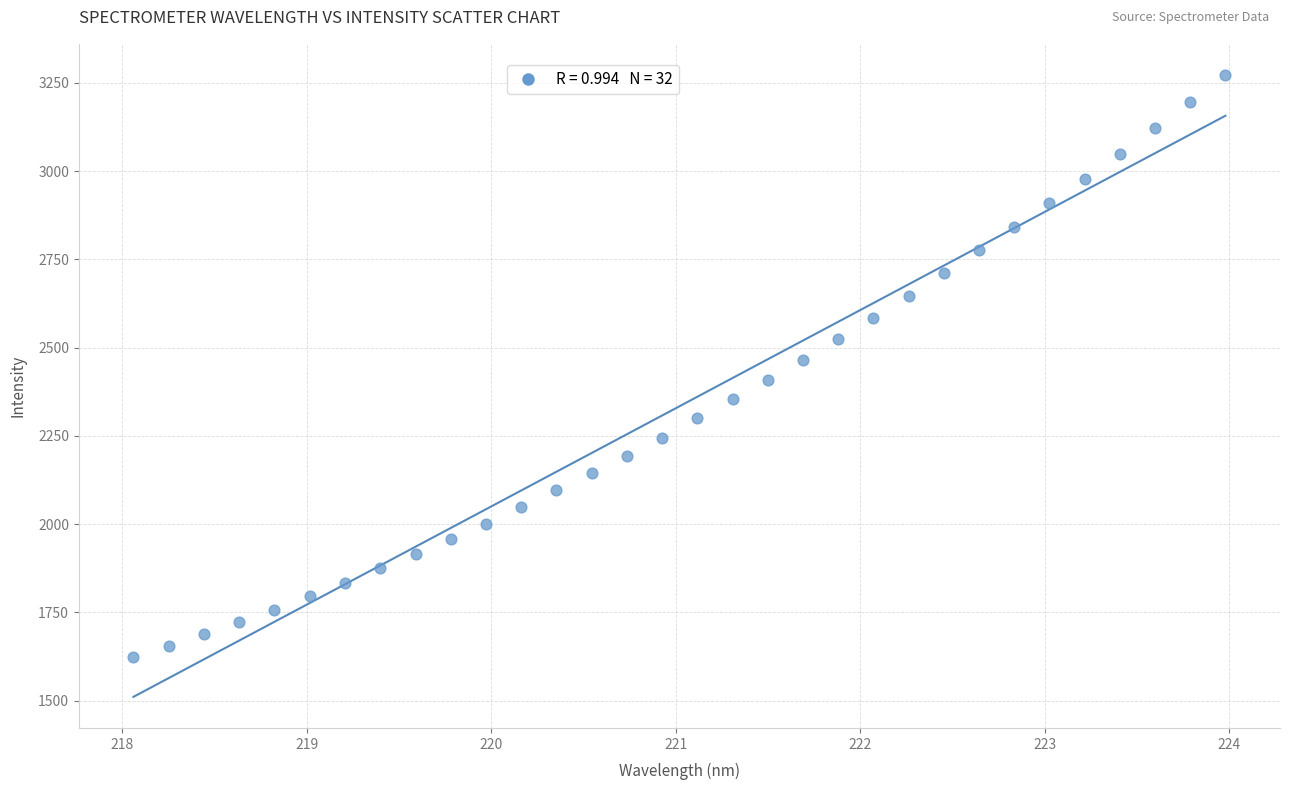

What is the range of Y values (max minus min)?

1650.1